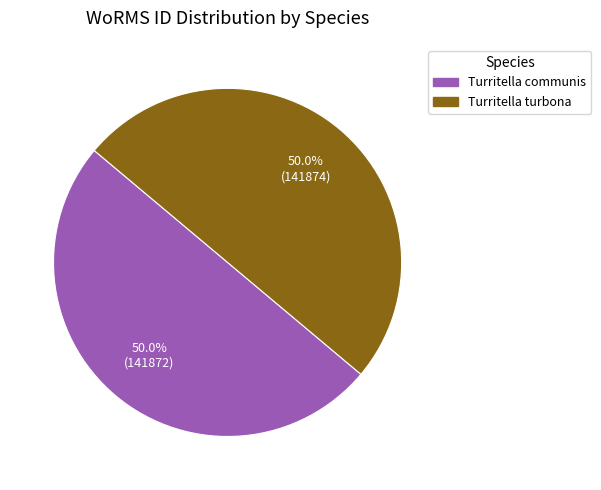

How much of the chart is everything except Turritella turbona?

50.0%